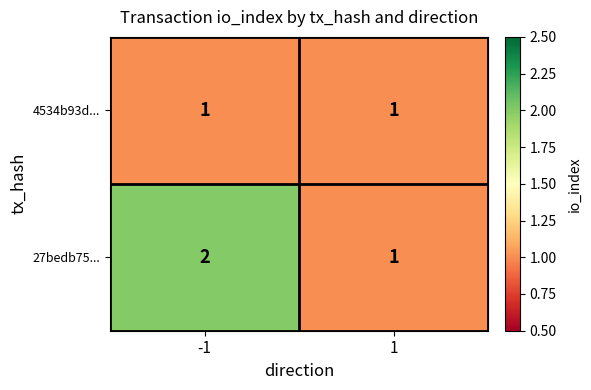

The value of 27bedb75... at -1 is 2. True or false?

True